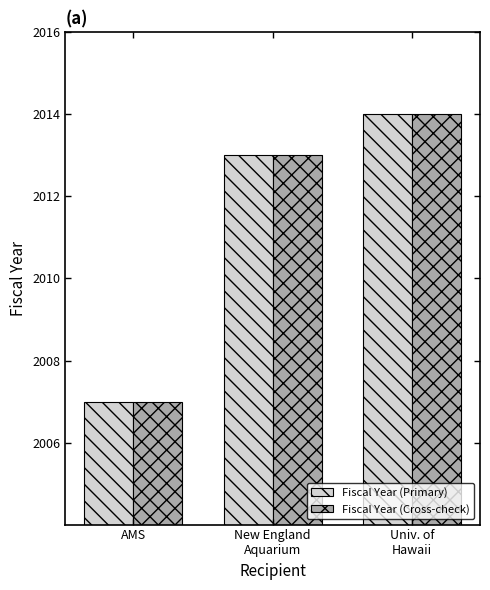

Reading left to right, what are all the values shown in this chart?

Fiscal Year (Primary): 2007	2013	2014
Fiscal Year (Cross-check): 2007	2013	2014